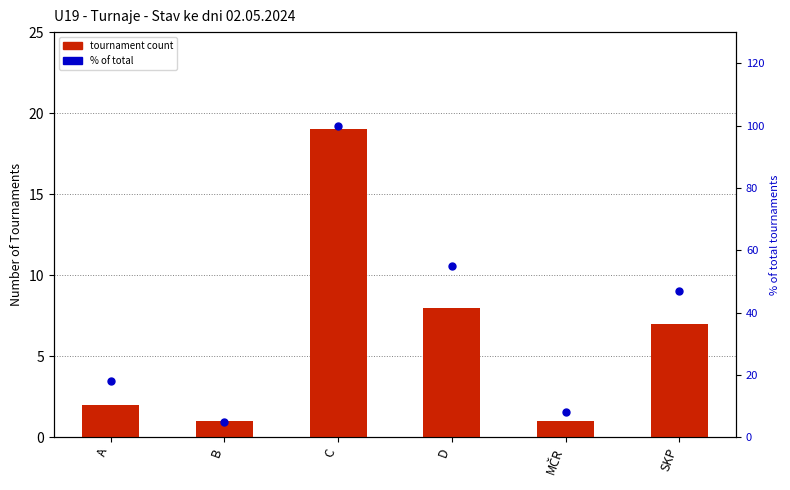

Which series has the largest Y range (max minus min)?

% of total